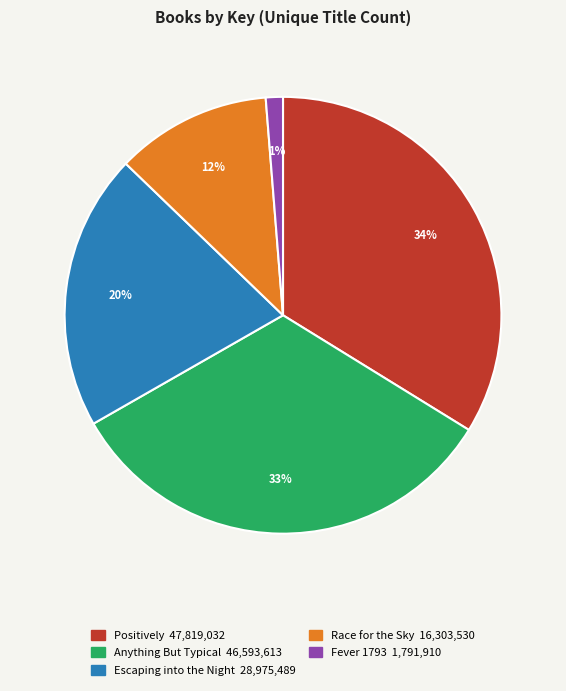

To the nearest percent, what is the average slice percentage?

20%